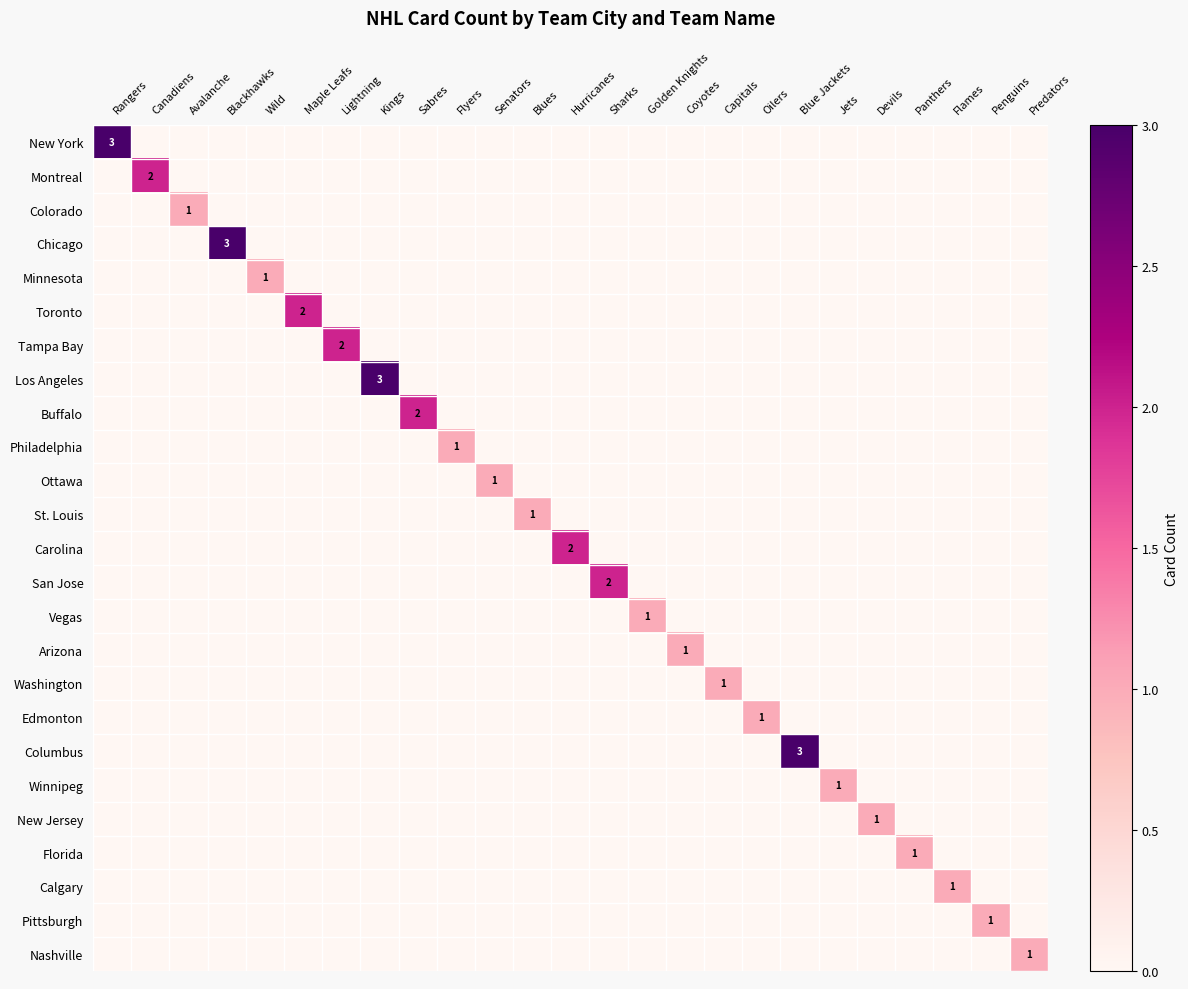

At which label does Carolina reach its minimum?

Rangers